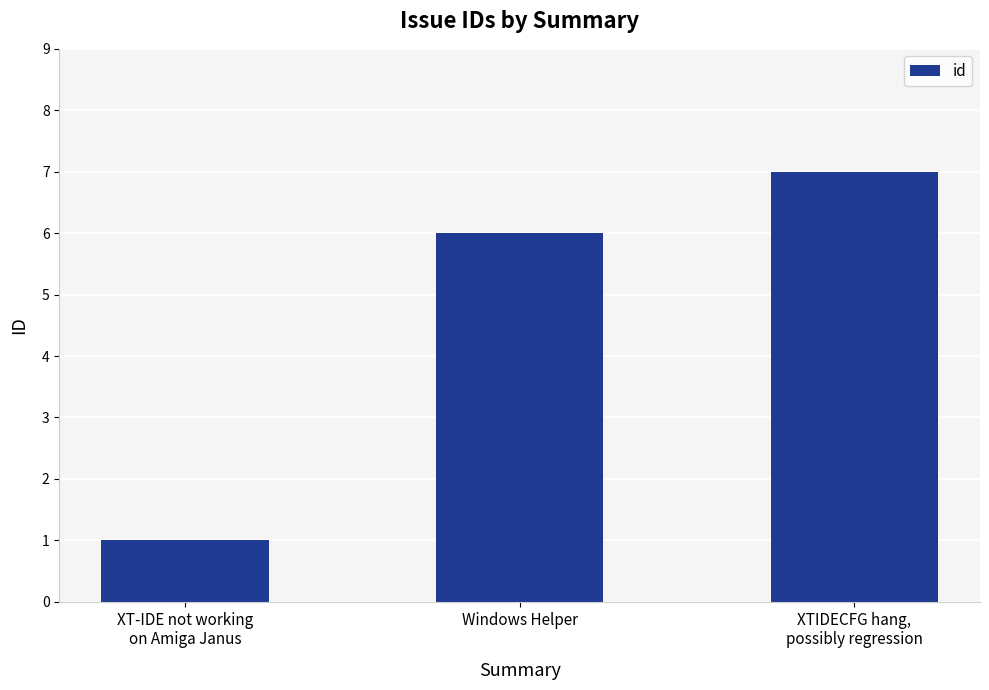

Reading left to right, transcribe all the data shown in this chart.

XT-IDE not working
on Amiga Janus=1	Windows Helper=6	XTIDECFG hang,
possibly regression=7